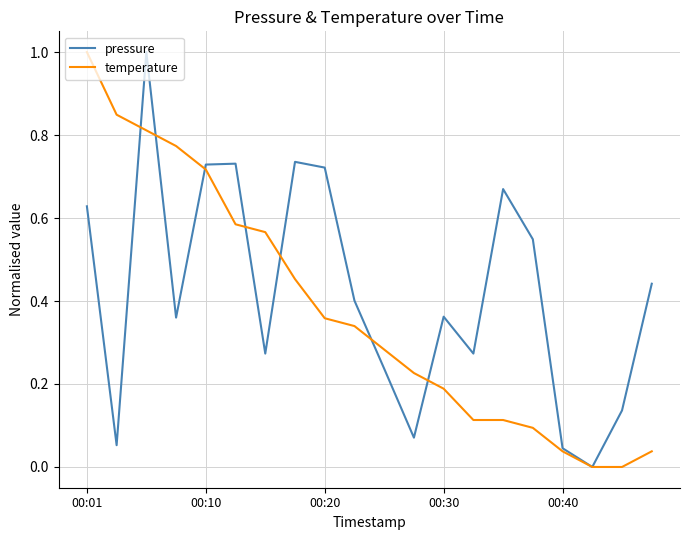

What is the highest value of the pressure series?

1.0